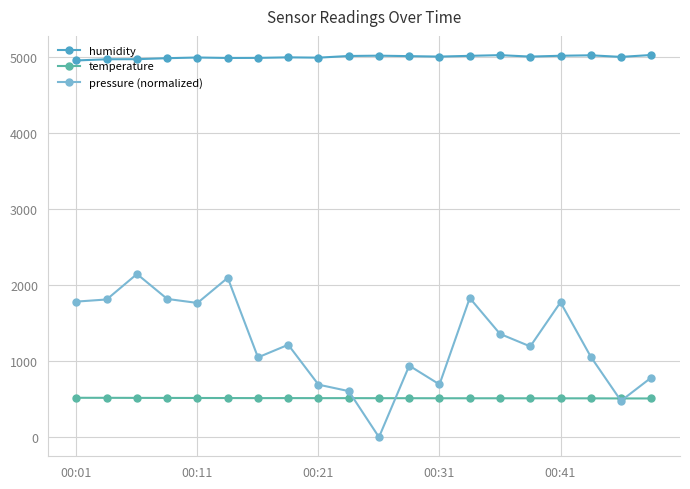

True or false: temperature and pressure (normalized) cross at least once.

True